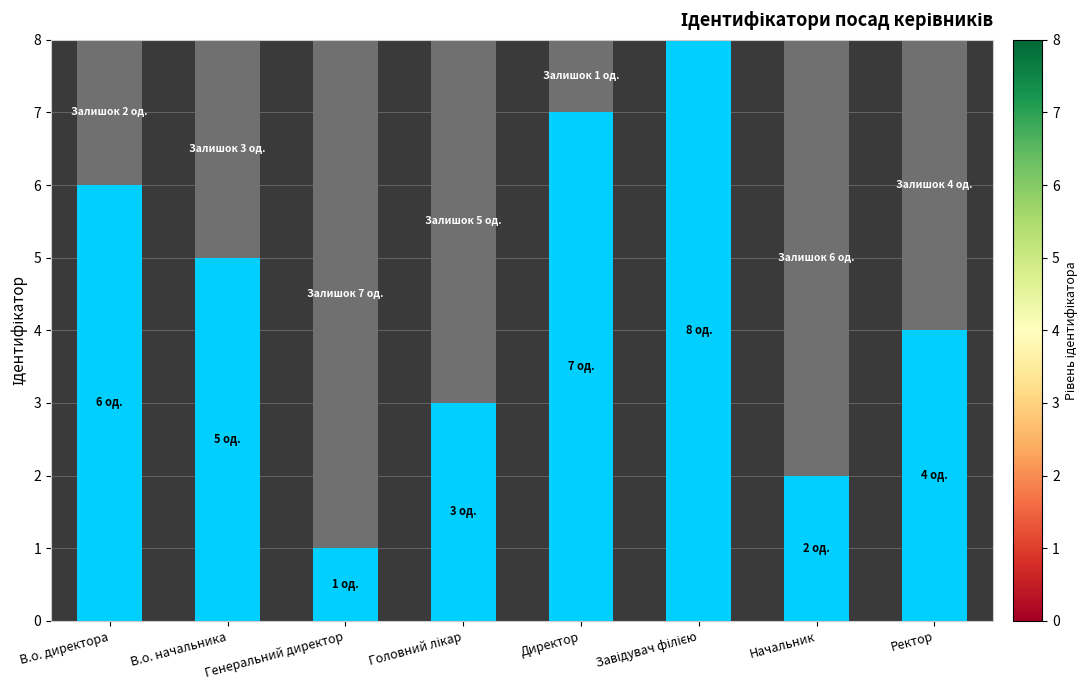

Count the number of categories in the chart.

8